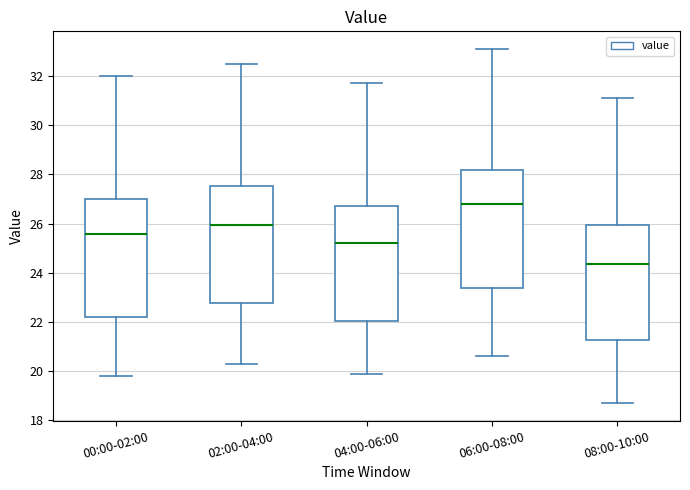

Reading left to right, read every box against the y-axis: the position of its median line, the range the box covers, and the ends of its whiskers. The values are not printed on the chart, so give them approximately, as read against the axis.

00:00-02:00: median 25.6, box 22.2 to 27.0, whiskers 19.8 to 32.0
02:00-04:00: median 26.0, box 22.8 to 27.6, whiskers 20.4 to 32.6
04:00-06:00: median 25.2, box 22.0 to 26.8, whiskers 20.0 to 31.8
06:00-08:00: median 26.8, box 23.4 to 28.2, whiskers 20.6 to 33.2
08:00-10:00: median 24.4, box 21.2 to 26.0, whiskers 18.8 to 31.2